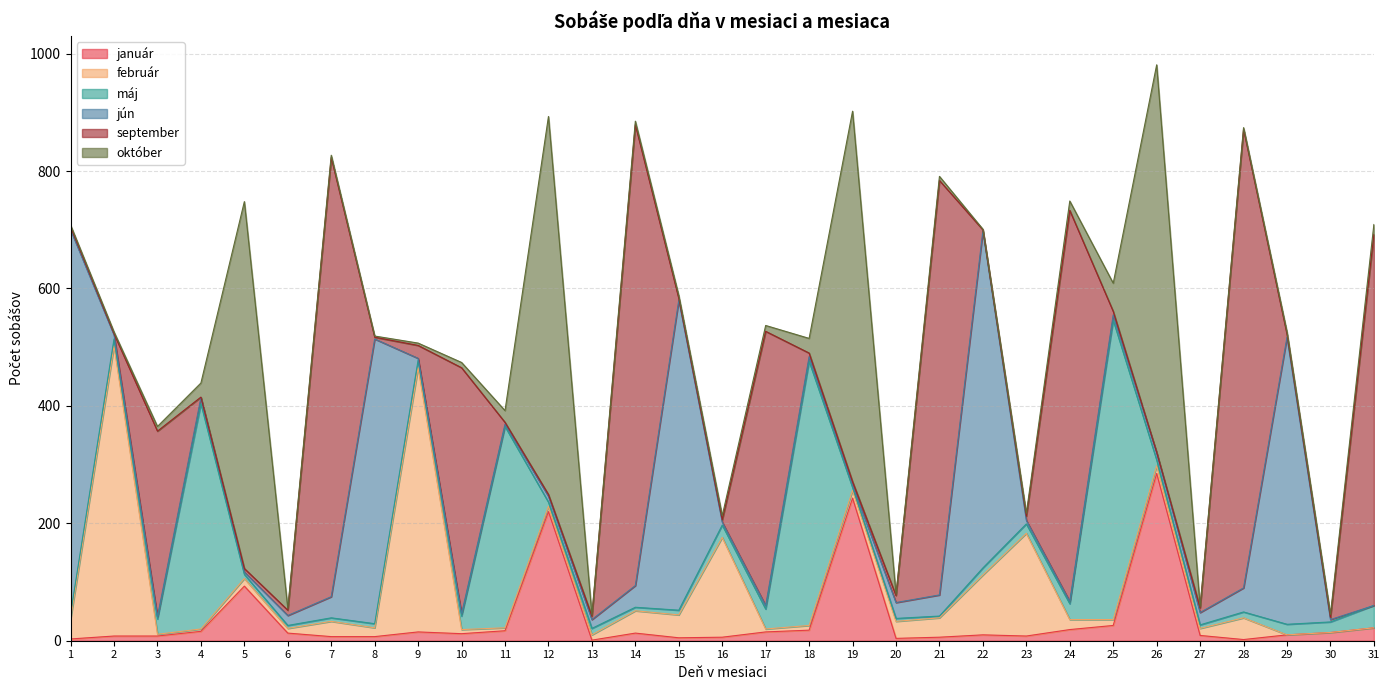

Reading left to right, extract all data points from this chart.

január: 1=3	2=8	3=8	4=16	5=93	6=13	7=7	8=7	9=15	10=12	11=17	12=220	13=1	14=13	15=5	16=6	17=15	18=18	19=243	20=4	21=6	22=10	23=8	24=19	25=26	26=285	27=9	28=2	29=10	30=14	31=22
február: 1=34	2=494	3=3	4=4	5=13	6=8	7=26	8=15	9=450	10=7	11=5	12=9	13=9	14=38	15=39	16=170	17=5	18=8	19=13	20=29	21=33	22=102	23=175	24=17	25=10	26=13	27=12	28=37	29=0	30=0	31=0
máj: 1=9	2=12	3=26	4=384	5=7	6=5	7=6	8=7	9=13	10=23	11=343	12=7	13=11	14=6	15=8	16=21	17=34	18=450	19=5	20=5	21=3	22=12	23=16	24=27	25=510	26=10	27=6	28=10	29=18	30=18	31=38
jún: 1=654	2=7	3=4	4=10	5=4	6=17	7=36	8=485	9=3	10=4	11=4	12=10	13=15	14=37	15=528	16=5	17=6	18=8	19=4	20=27	21=36	22=574	23=6	24=4	25=9	26=12	27=21	28=41	29=489	30=4	31=0
september: 1=5	2=2	3=316	4=1	5=6	6=9	7=748	8=3	9=22	10=419	11=3	12=3	13=6	14=785	15=3	16=4	17=467	18=6	19=6	20=12	21=706	22=2	23=7	24=666	25=6	26=1	27=8	28=781	29=5	30=4	31=632
október: 1=3	2=3	3=8	4=24	5=625	6=3	7=4	8=2	9=4	10=9	11=20	12=644	13=2	14=6	15=5	16=7	17=10	18=25	19=631	20=2	21=7	22=1	23=5	24=16	25=48	26=660	27=2	28=3	29=4	30=5	31=17